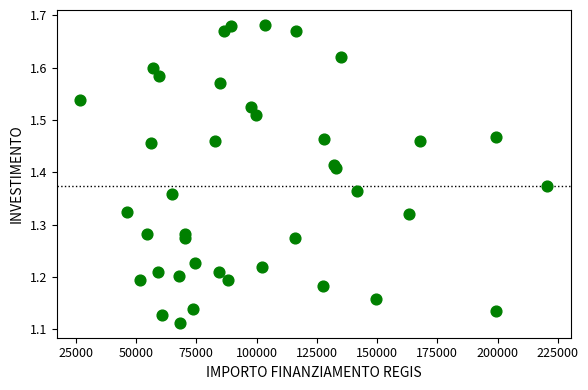

How many points are shown in the scatter plot?

40